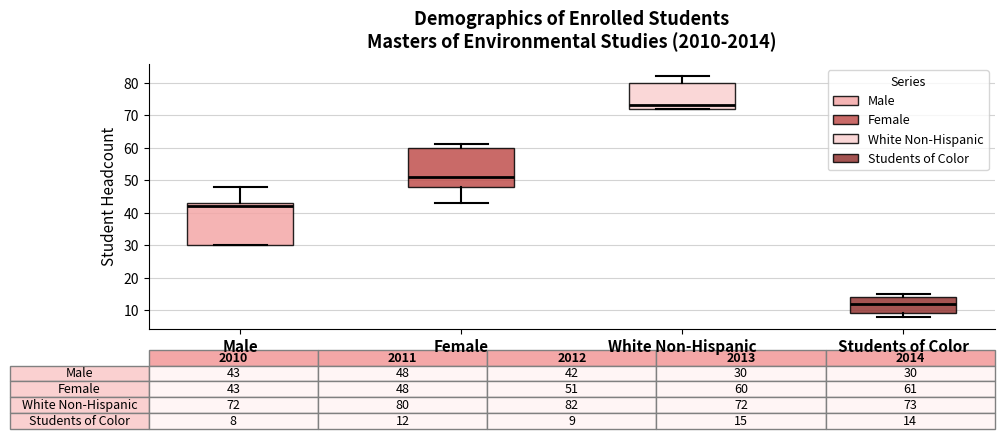

Which box has the lowest median line?

Students of Color